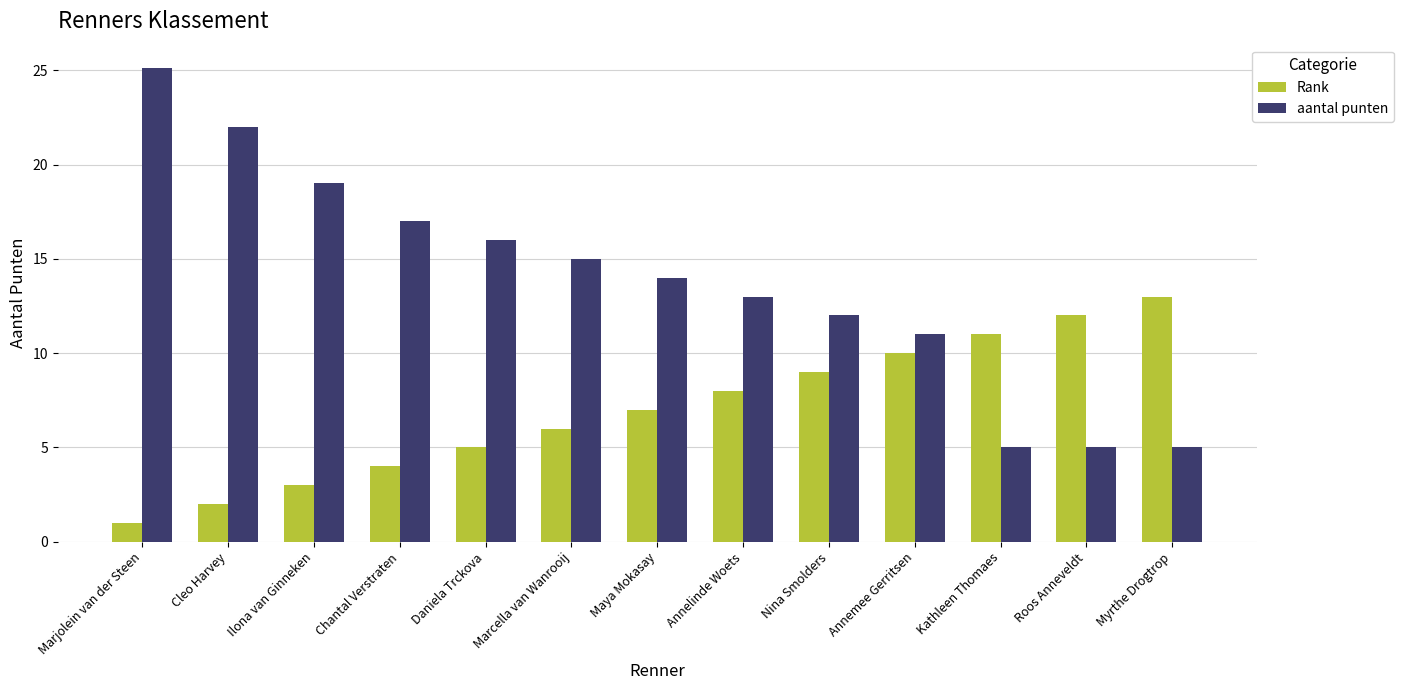

How many values in the aantal punten series are below 14?

6